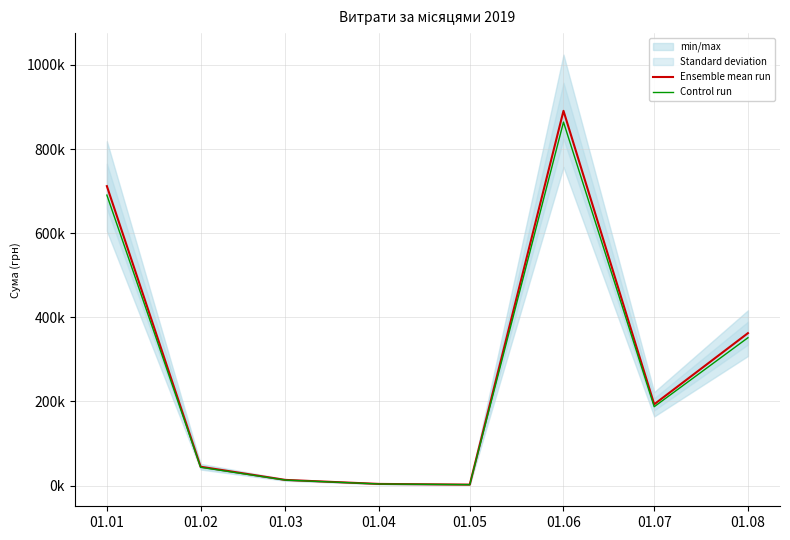

What is the difference between the maximum and minimum values in the Control run series?

861730.1